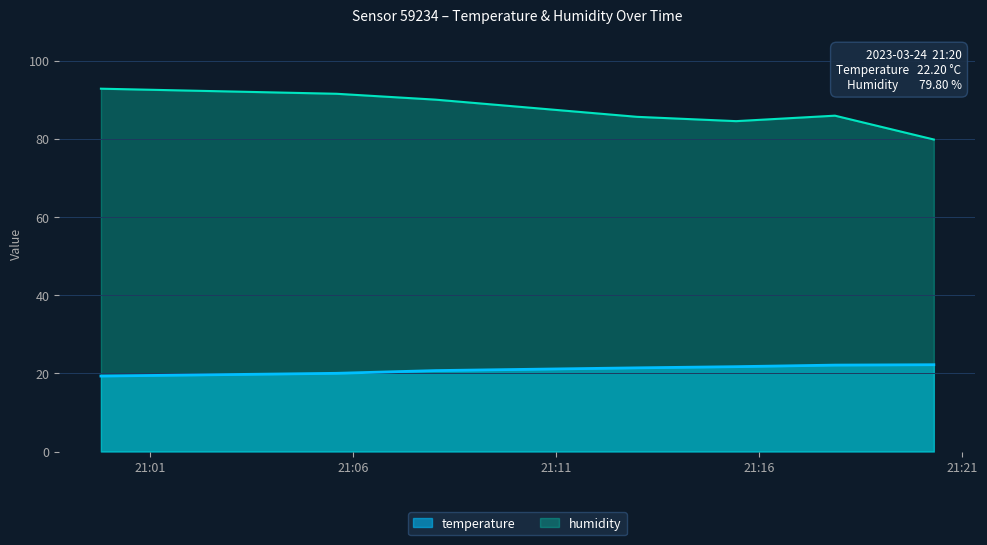

Where does the humidity series first go above 85?

2023-03-24T20:59:48